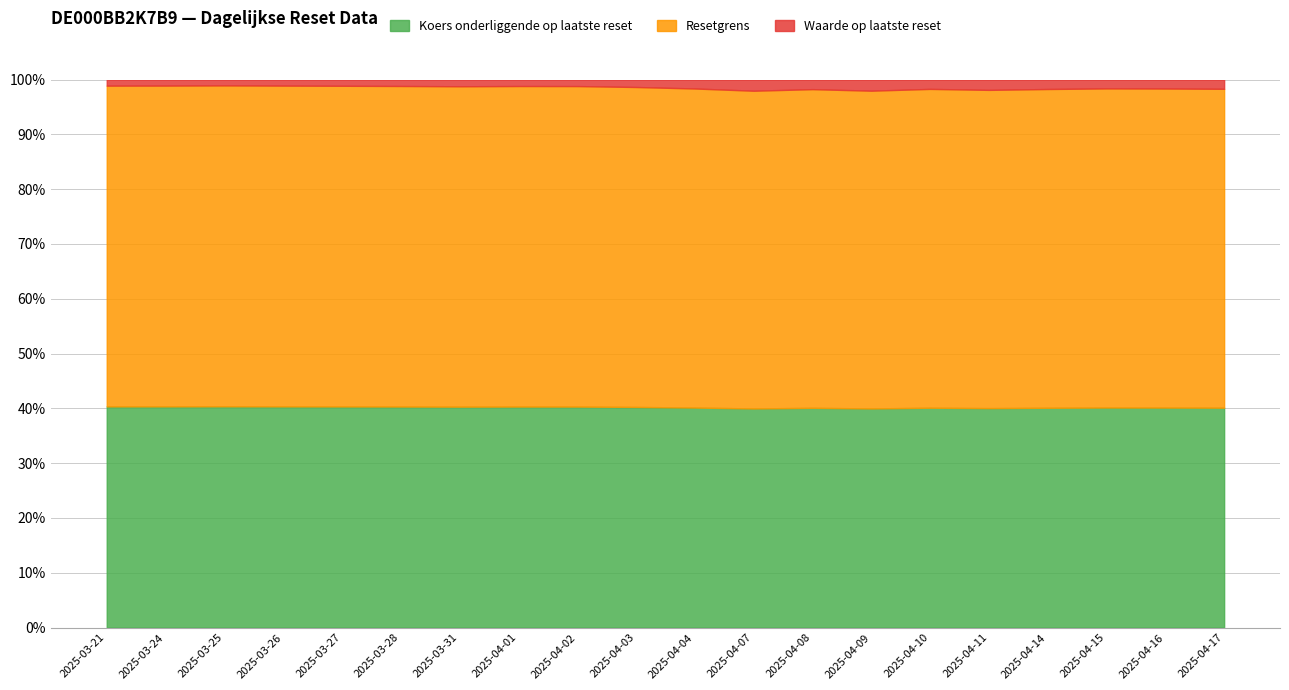

Which has a higher value, 2025-03-24 or 2025-04-09?

2025-03-24